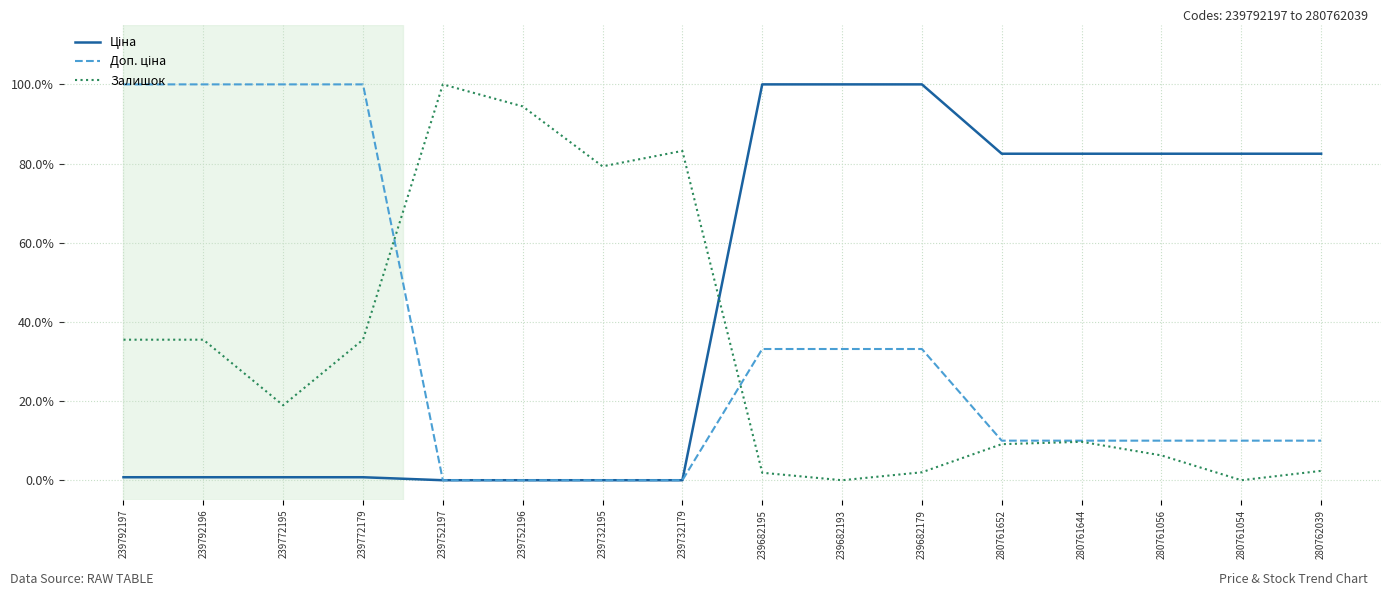

Is this an area chart (filled region under the line)?

No